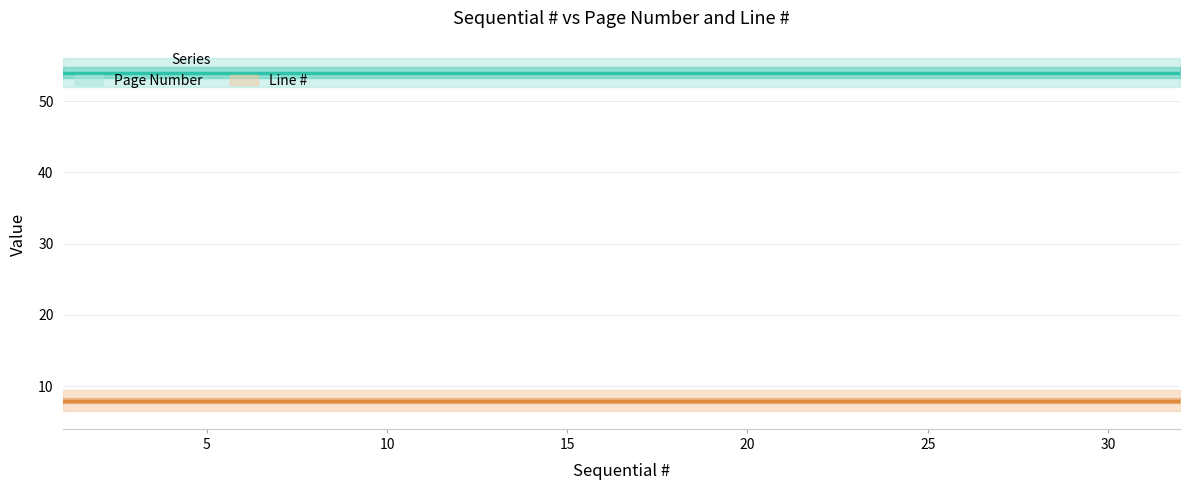

What value does the Page Number series have at 17?

54